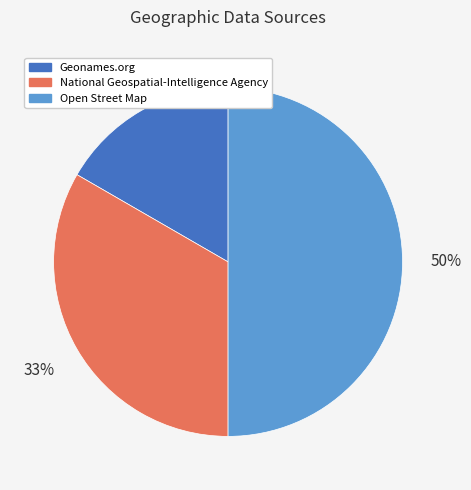

Is National Geospatial-Intelligence Agency the majority of the pie?

No